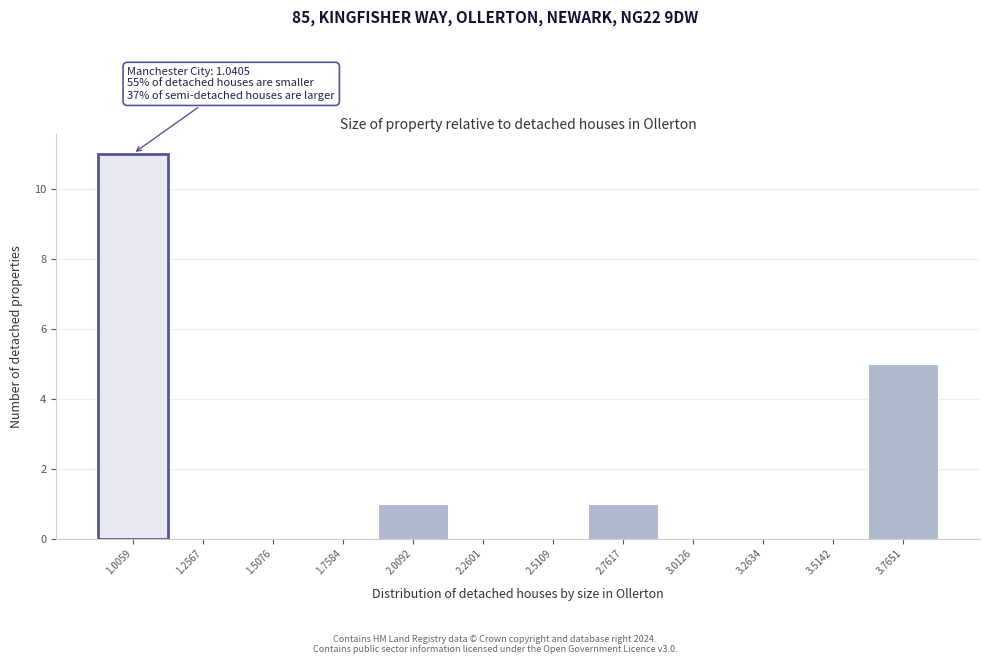

Reading left to right, transcribe all the data shown in this chart.

1.0059=11	1.2567=0	1.5076=0	1.7584=0	2.0092=1	2.2601=0	2.5109=0	2.7617=1	3.0126=0	3.2634=0	3.5142=0	3.7651=5